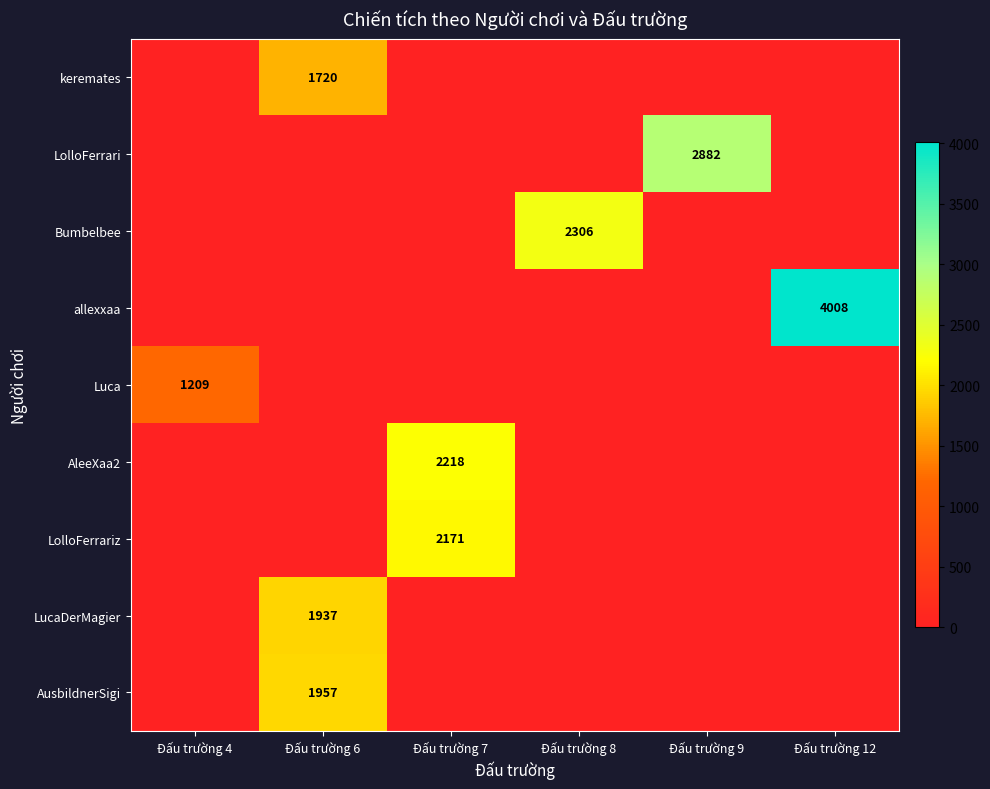

The value of keremates at Đấu trường 6 is 806. True or false?

False